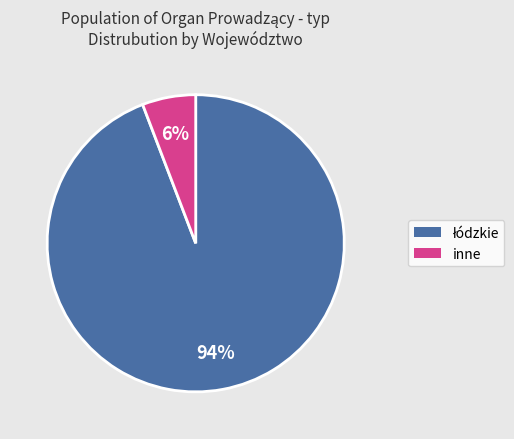

To the nearest percent, what is the difference between the largest and smallest slice percentages?

88%